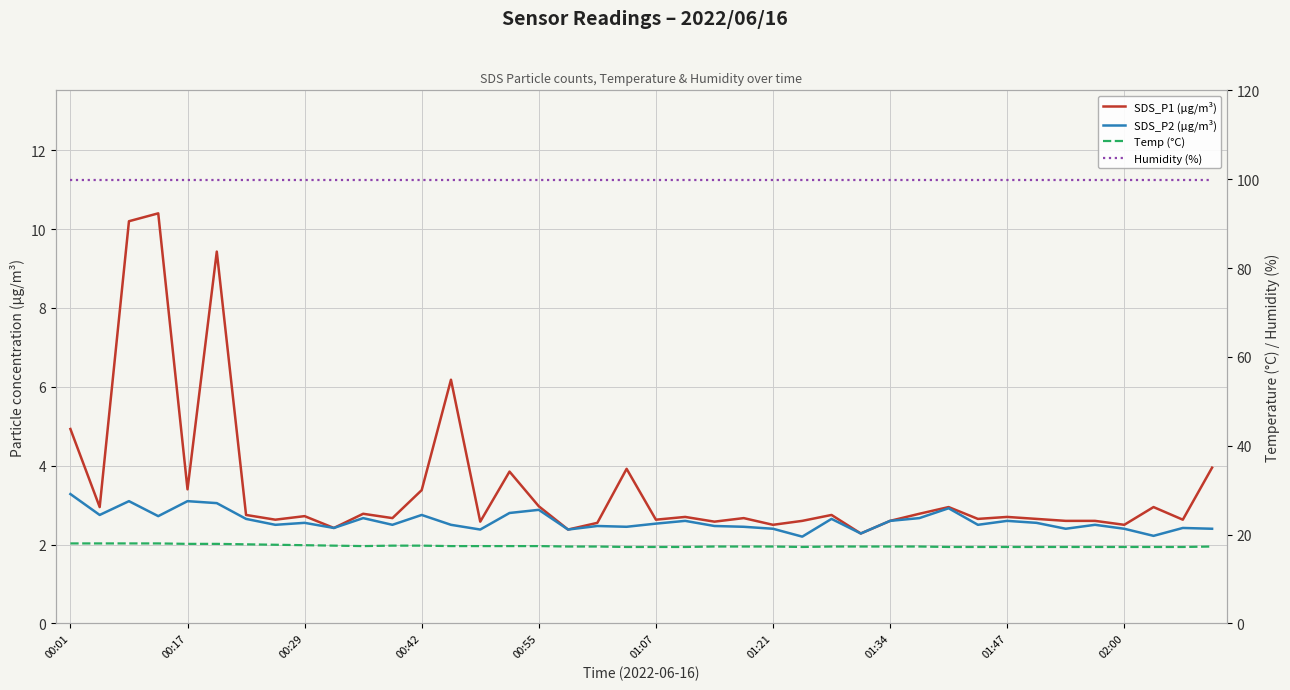

True or false: SDS_P2 (µg/m³) and SDS_P1 (µg/m³) cross at least once.

False